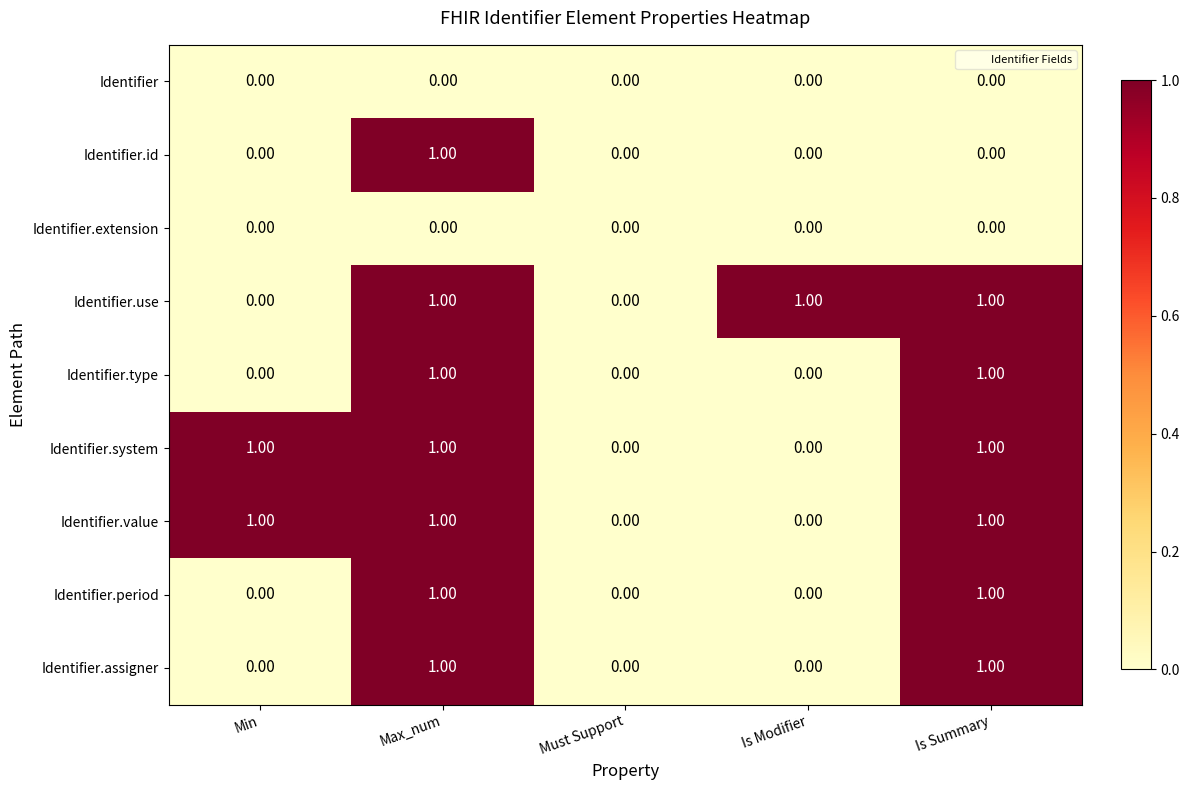

What is the sum of all Identifier.value values?

3